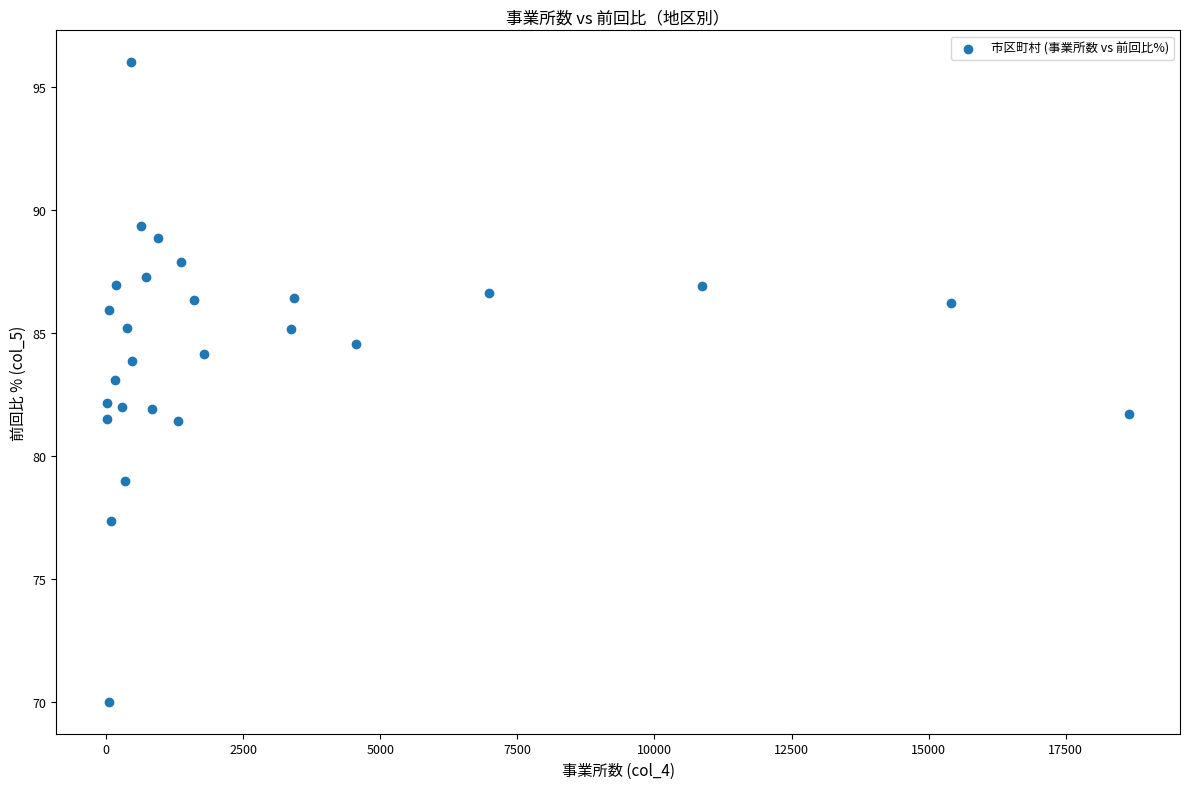

What is the range of Y values (max minus min)?

26.0